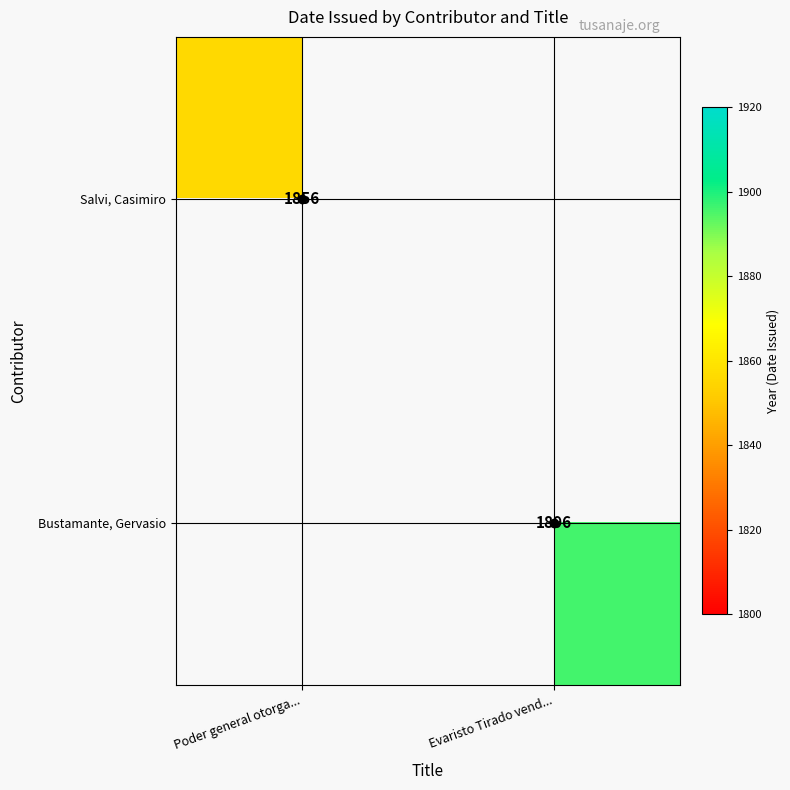

True or false: Bustamante, Gervasio has a value of 3335 at Evaristo Tirado vend....

False